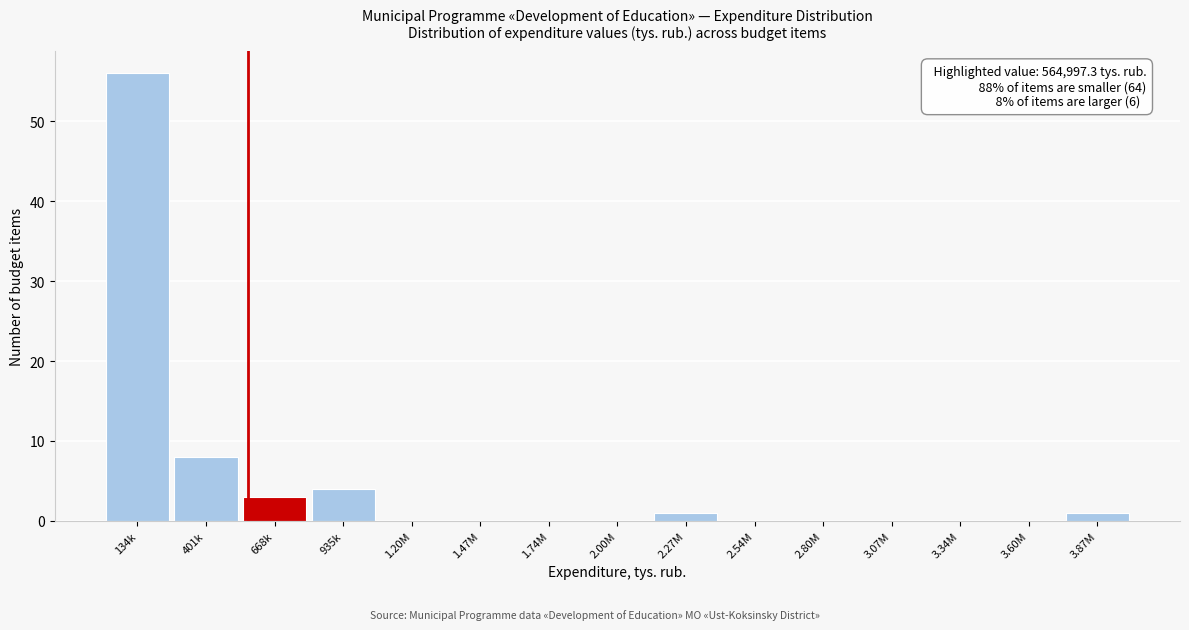

Reading left to right, what are all the values shown in this chart?

134k=56	401k=8	668k=3	935k=4	1.20M=0	1.47M=0	1.74M=0	2.00M=0	2.27M=1	2.54M=0	2.80M=0	3.07M=0	3.34M=0	3.60M=0	3.87M=1